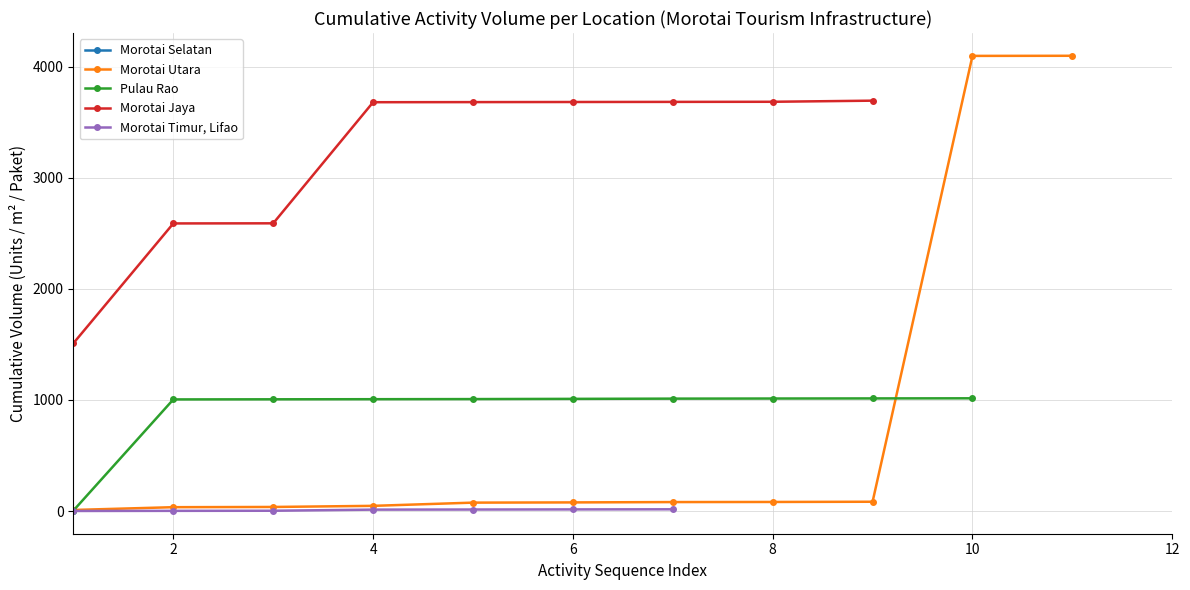

Which series has the widest spread of values?

Morotai Utara